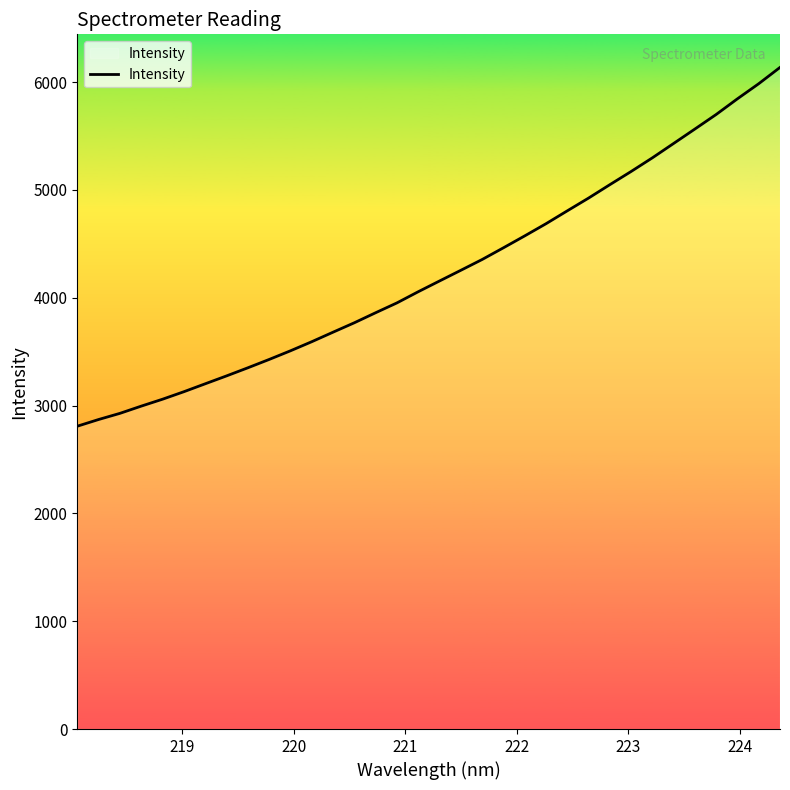

What is the maximum value shown in the chart?

6136.4